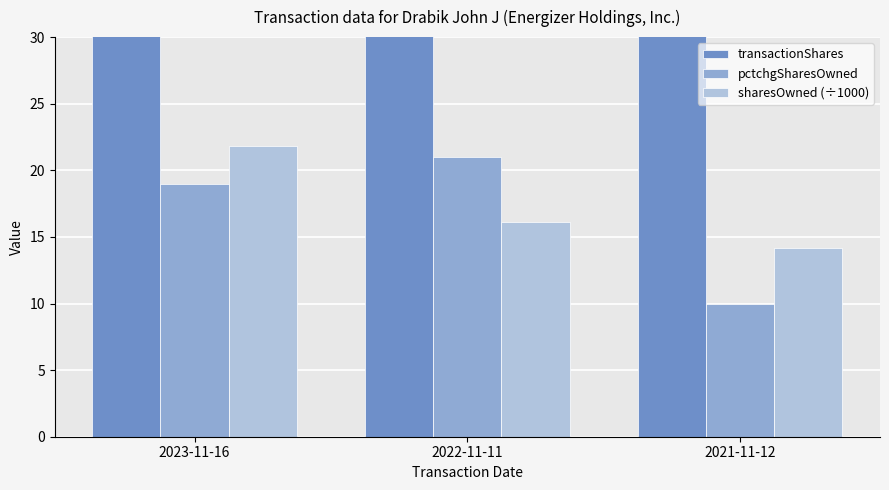

The value of transactionShares at 2023-11-16 is 863.0. True or false?

False